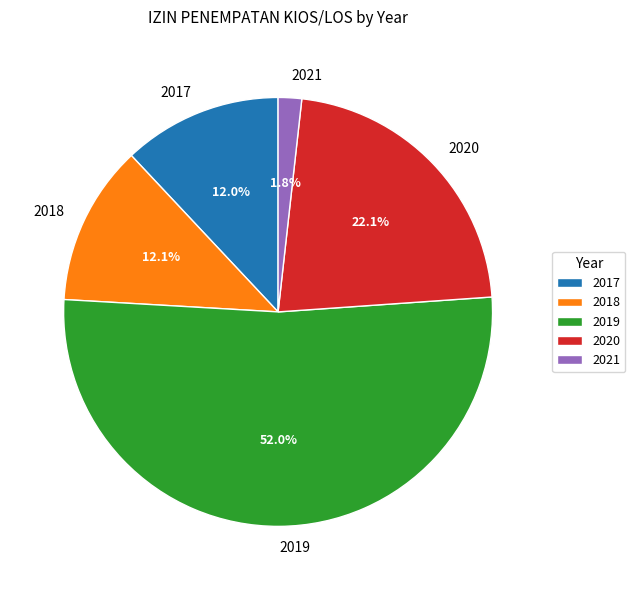

To the nearest percent, what portion does 2017 represent?

12%